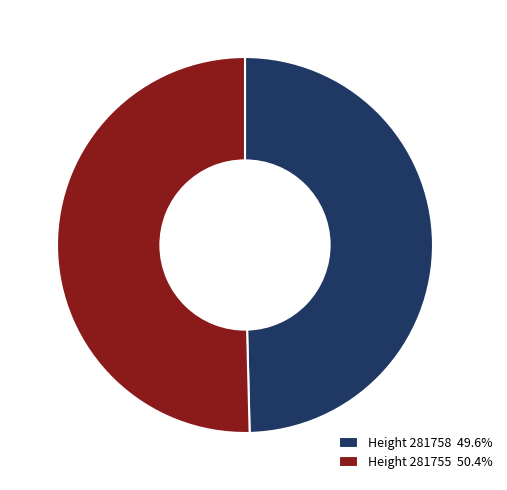

Does Height 281755 50.4% represent more than half of the total?

Yes